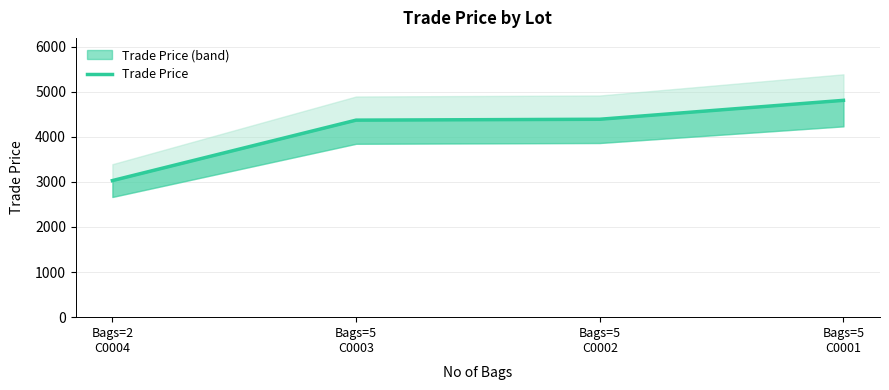

At which category does the chart reach its minimum across all series?

Bags=2
C0004